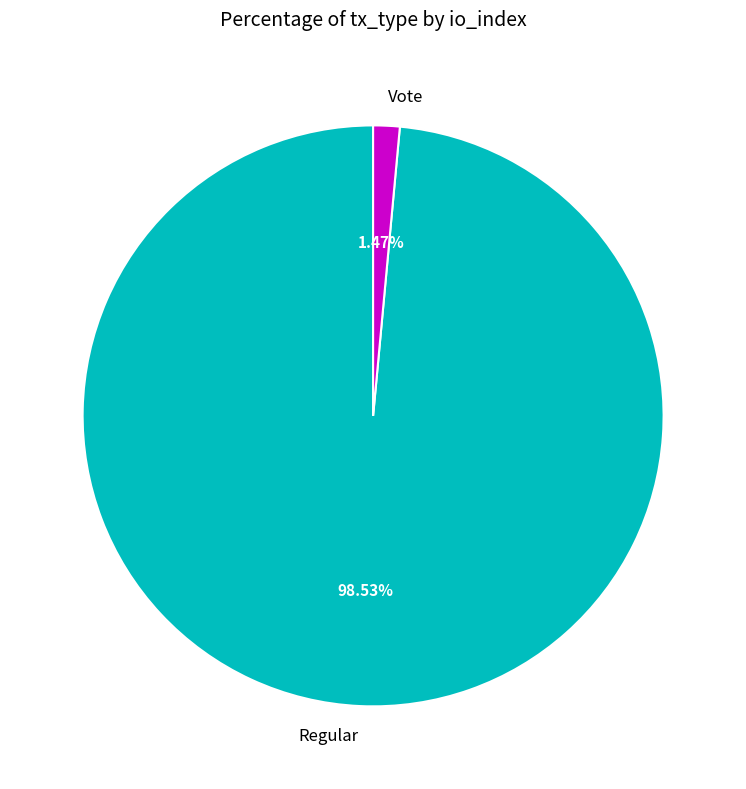

Which category has the biggest portion of the pie?

Regular